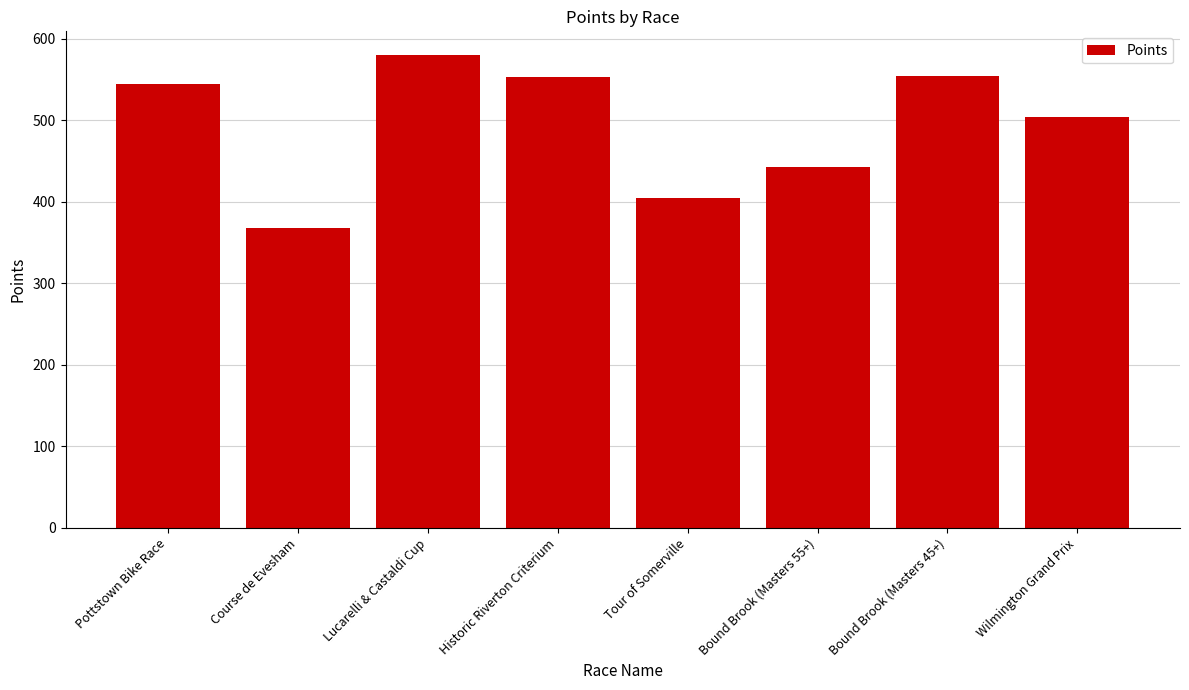

At which category does the chart reach its minimum across all series?

Course de Evesham